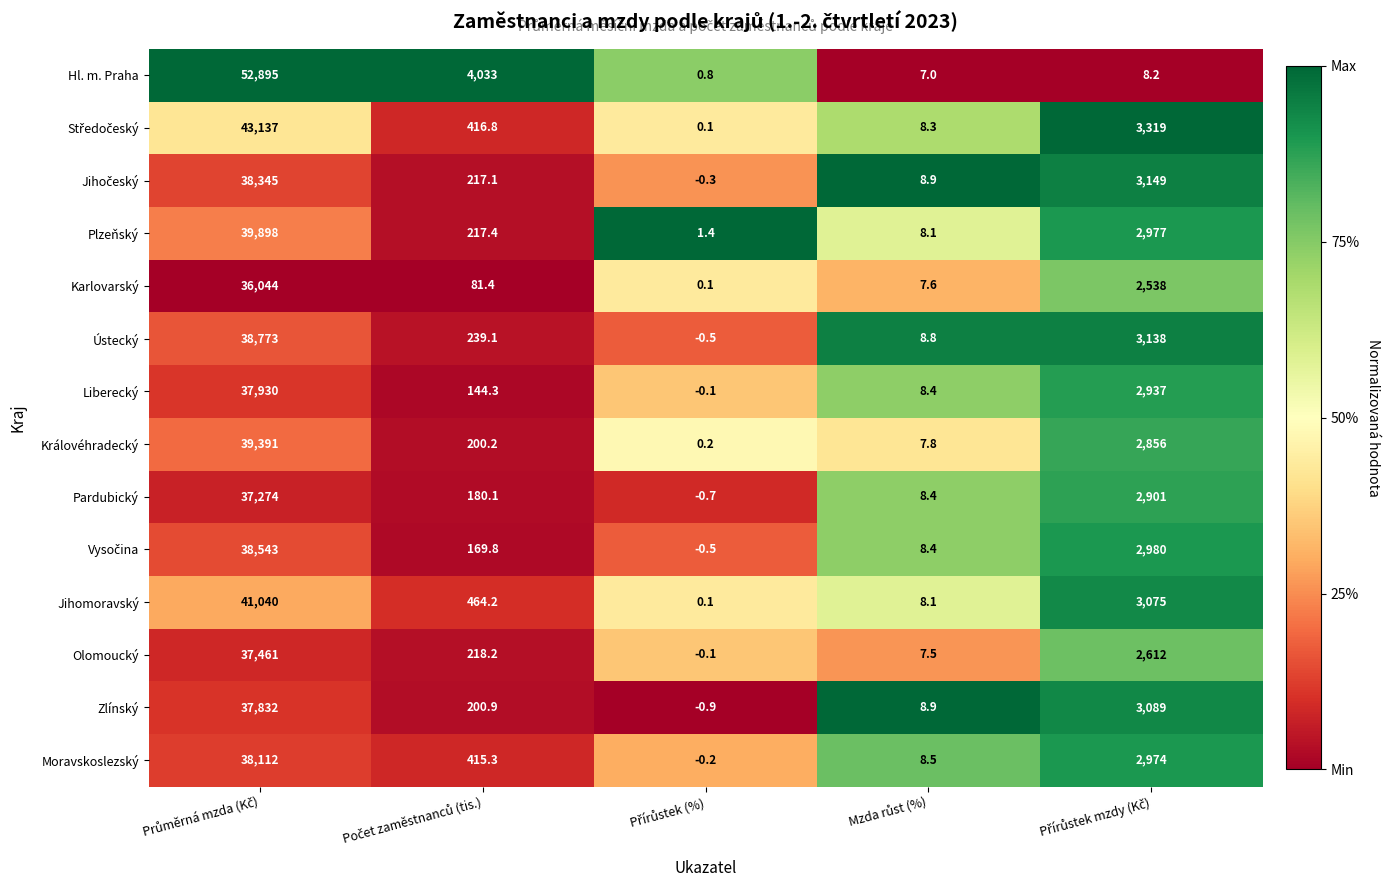

What is the greatest value displayed?

52895.0